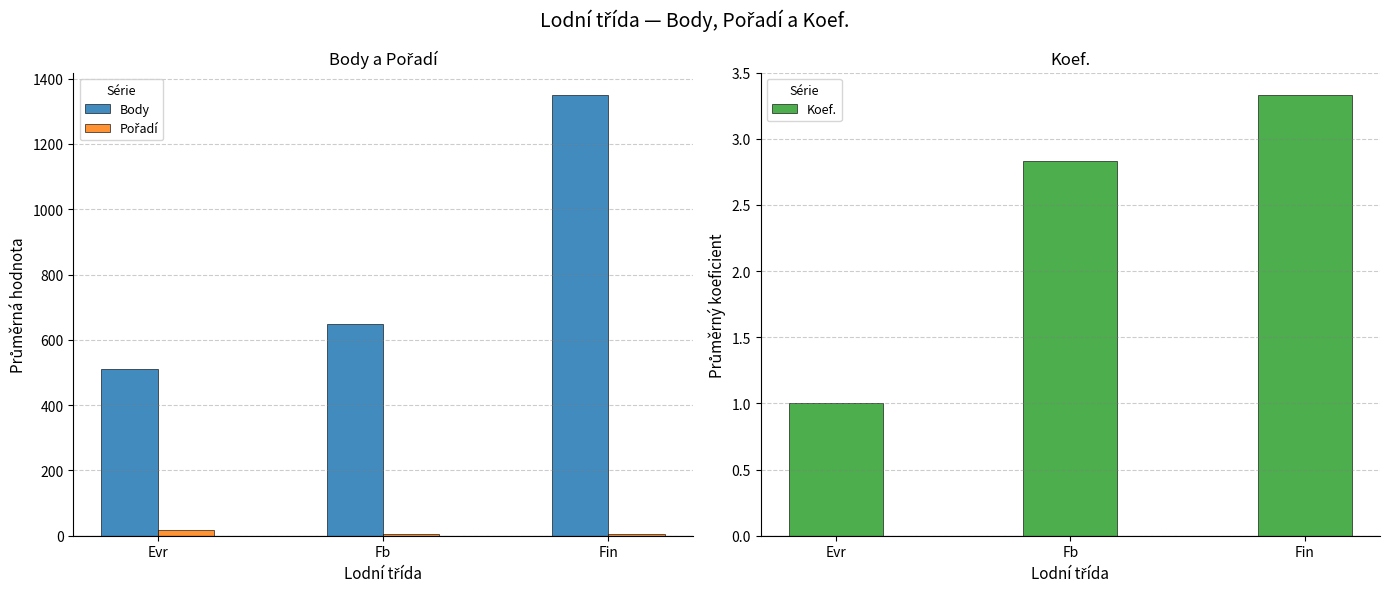

Reading left to right, extract all data points from this chart.

Body: Evr=510.0	Fb=647.2	Fin=1350.7
Pořadí: Evr=16.0	Fb=6.0	Fin=5.7
Koef.: Evr=1.0	Fb=2.8	Fin=3.3